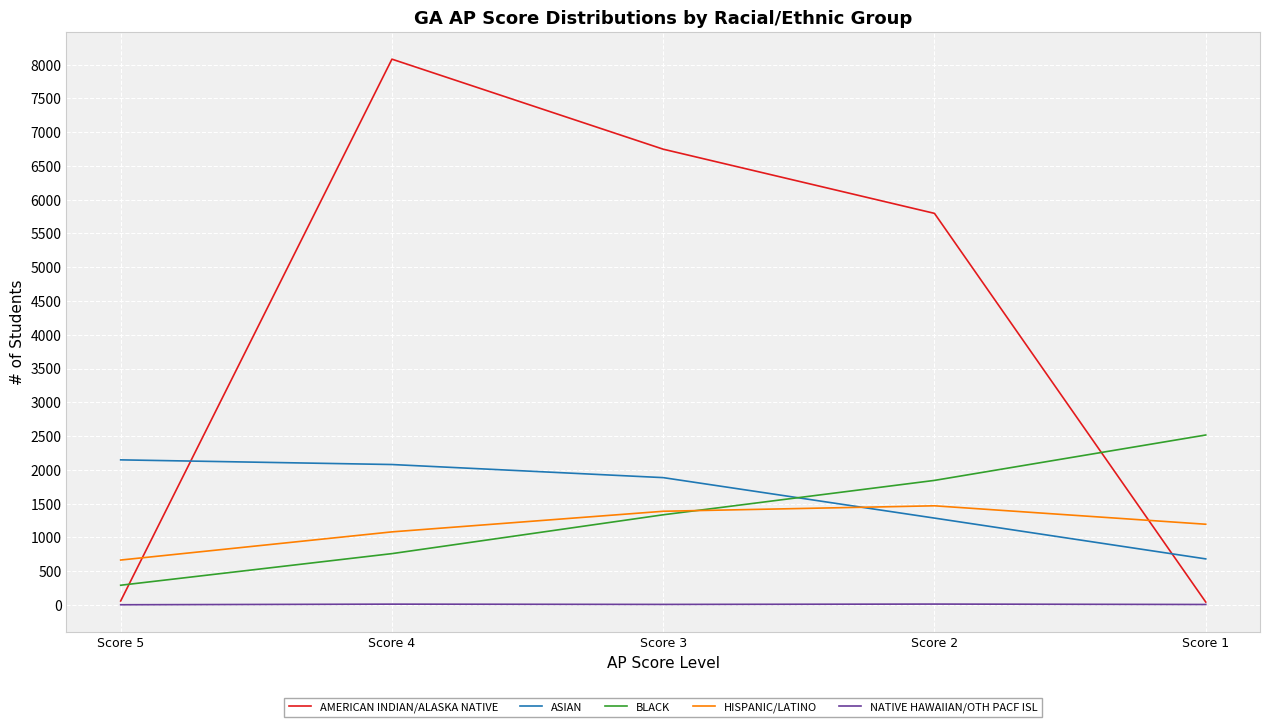

True or false: NATIVE HAWAIIAN/OTH PACF ISL and ASIAN cross at least once.

False